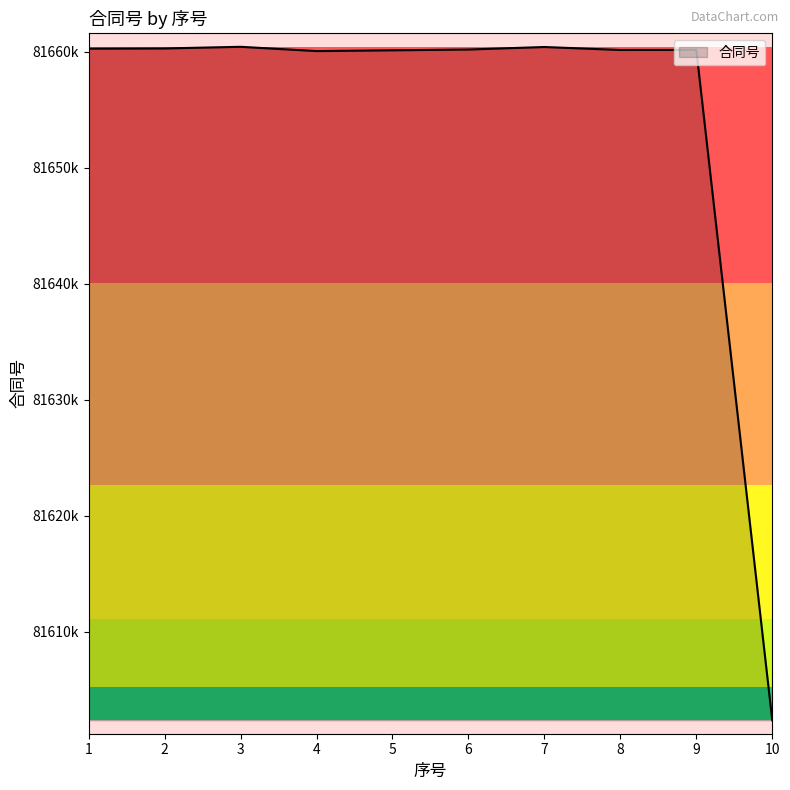

What is the value of the 10th point from the left?

81602390